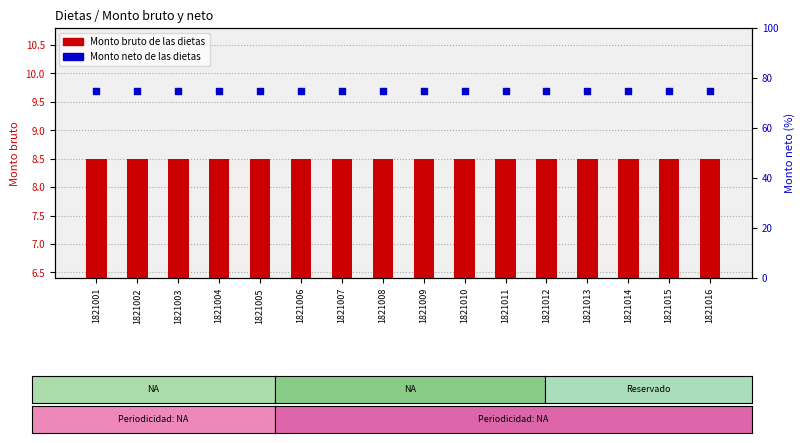

Is the value of Monto neto de las dietas at 1821014 greater than the value of Monto bruto de las dietas at 1821016?

Yes